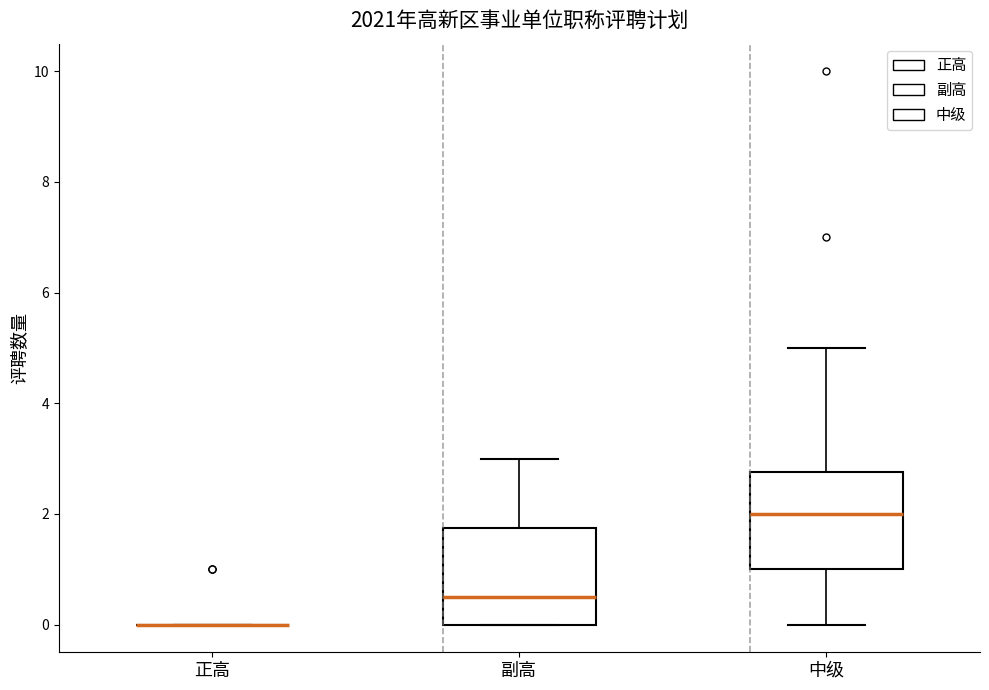

Reading left to right, transcribe this box plot: for each box, give where its median line is, the range the box spans, and where its two whiskers end, as read against the y-axis. The values are not printed on the chart, so give them approximately, as read against the axis.

正高: box collapsed to a line at 0.0, whiskers 0.0 to 0.0
副高: median 0.6, box 0.0 to 1.8, whiskers 0.0 to 3.0
中级: median 2.0, box 1.0 to 2.8, whiskers 0.0 to 5.0